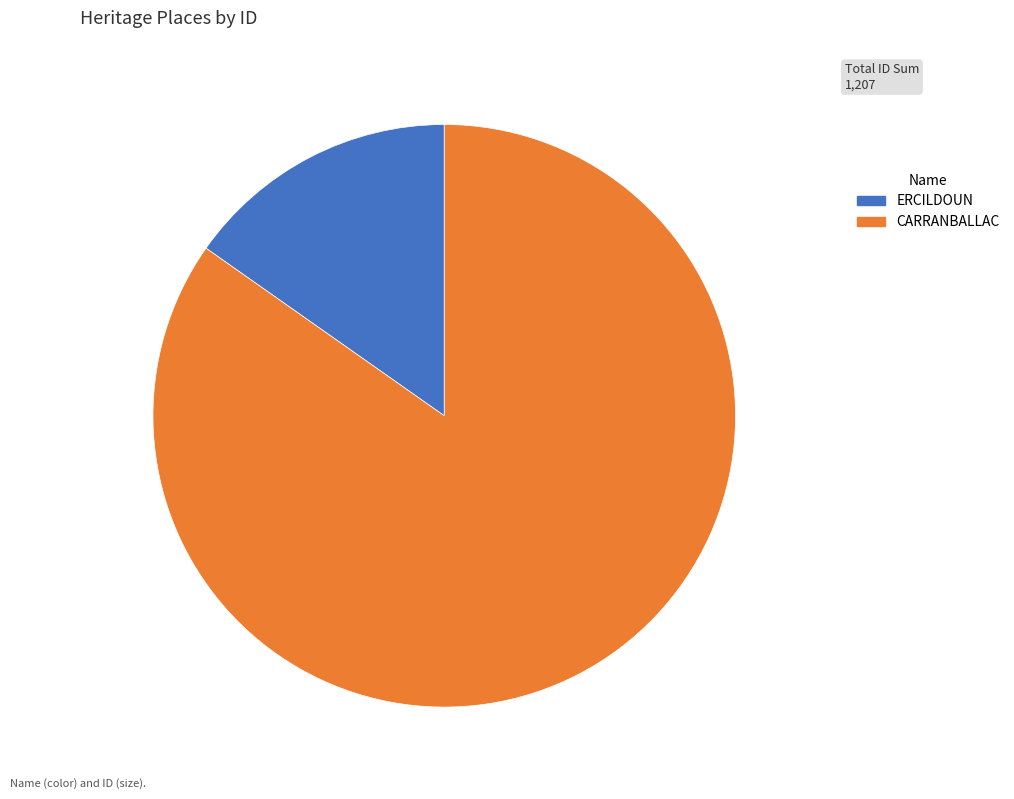

Rank the categories by value from lowest to highest.

ERCILDOUN, CARRANBALLAC